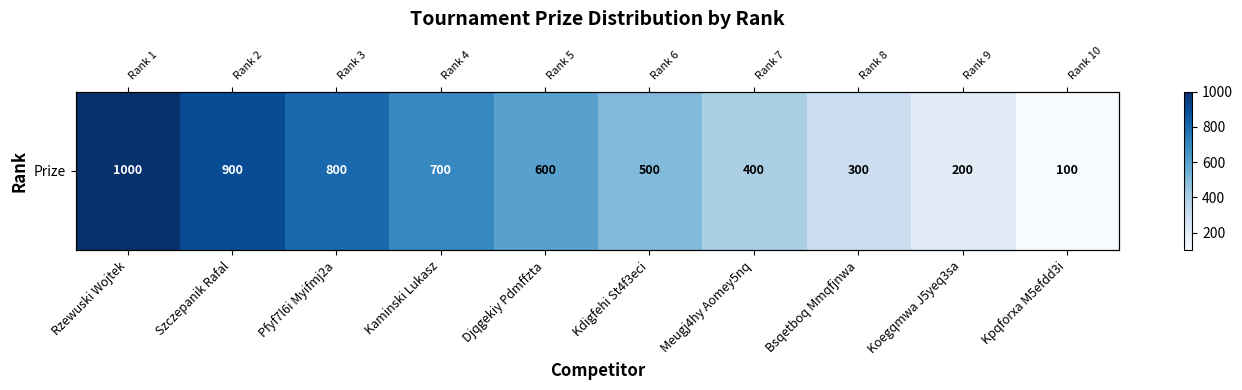

At which category does the chart reach its minimum across all series?

Kpqforxa M5efdd3i